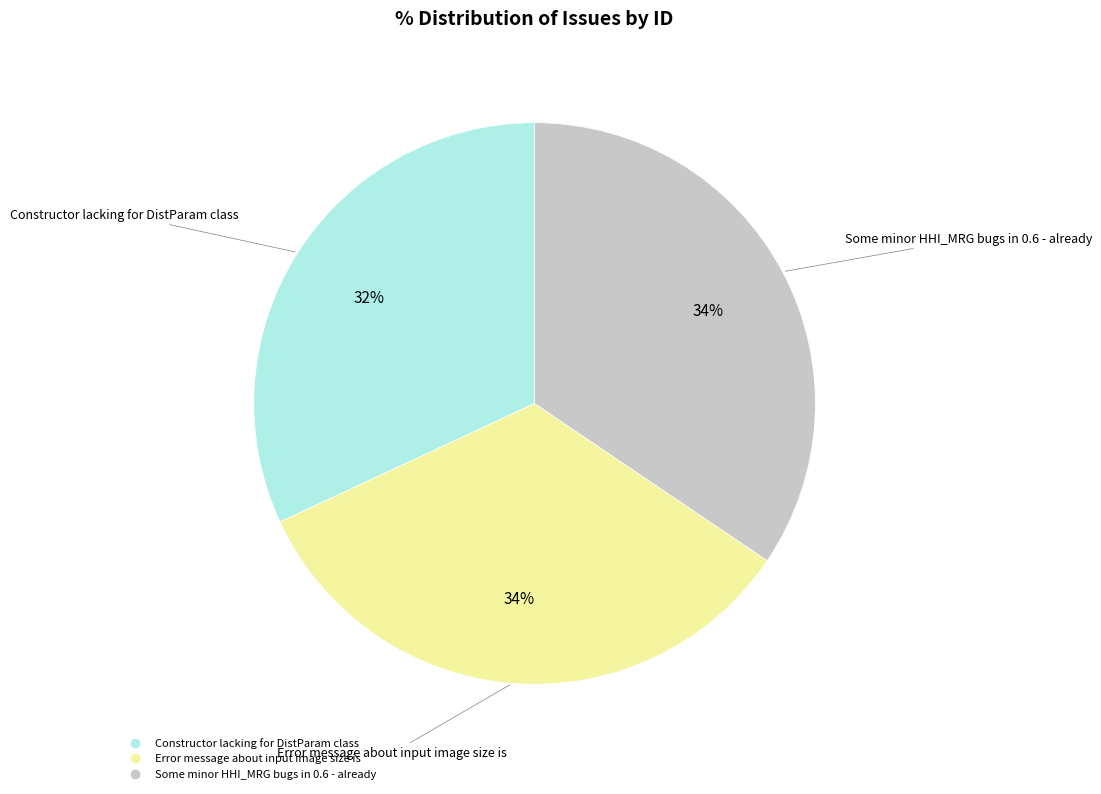

What percentage is the Error message about input image size is slice, to the nearest percent?

34%